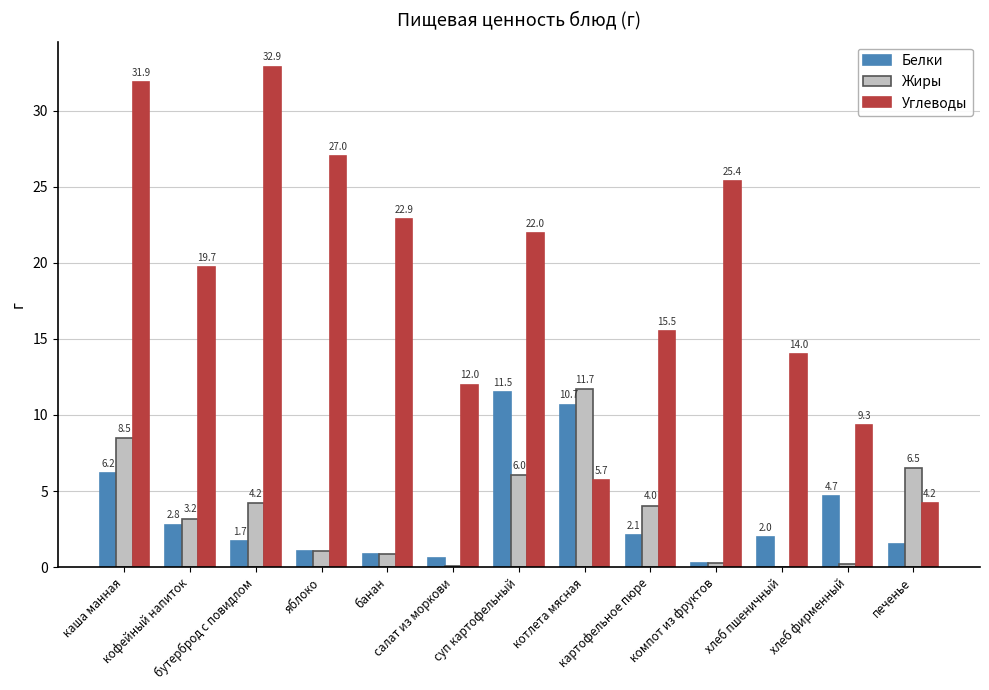

Is it true that Жиры equals 0.0 at салат из моркови?

True